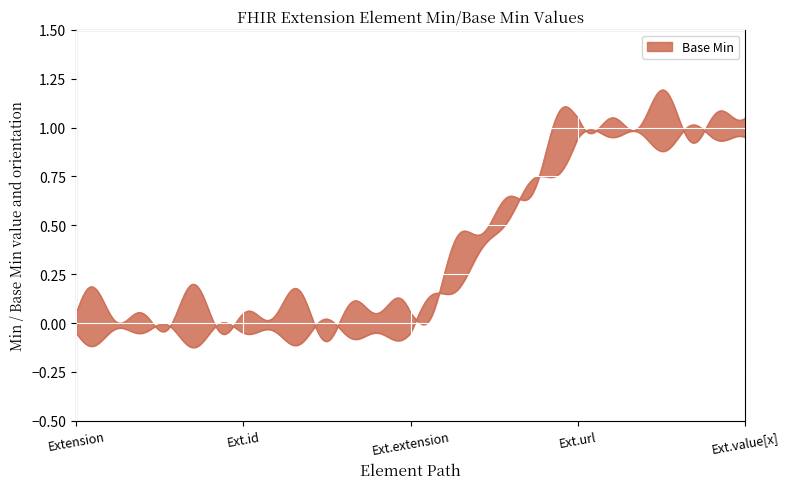

Reading left to right, what are all the values shown in this chart?

0	0	0	1	1